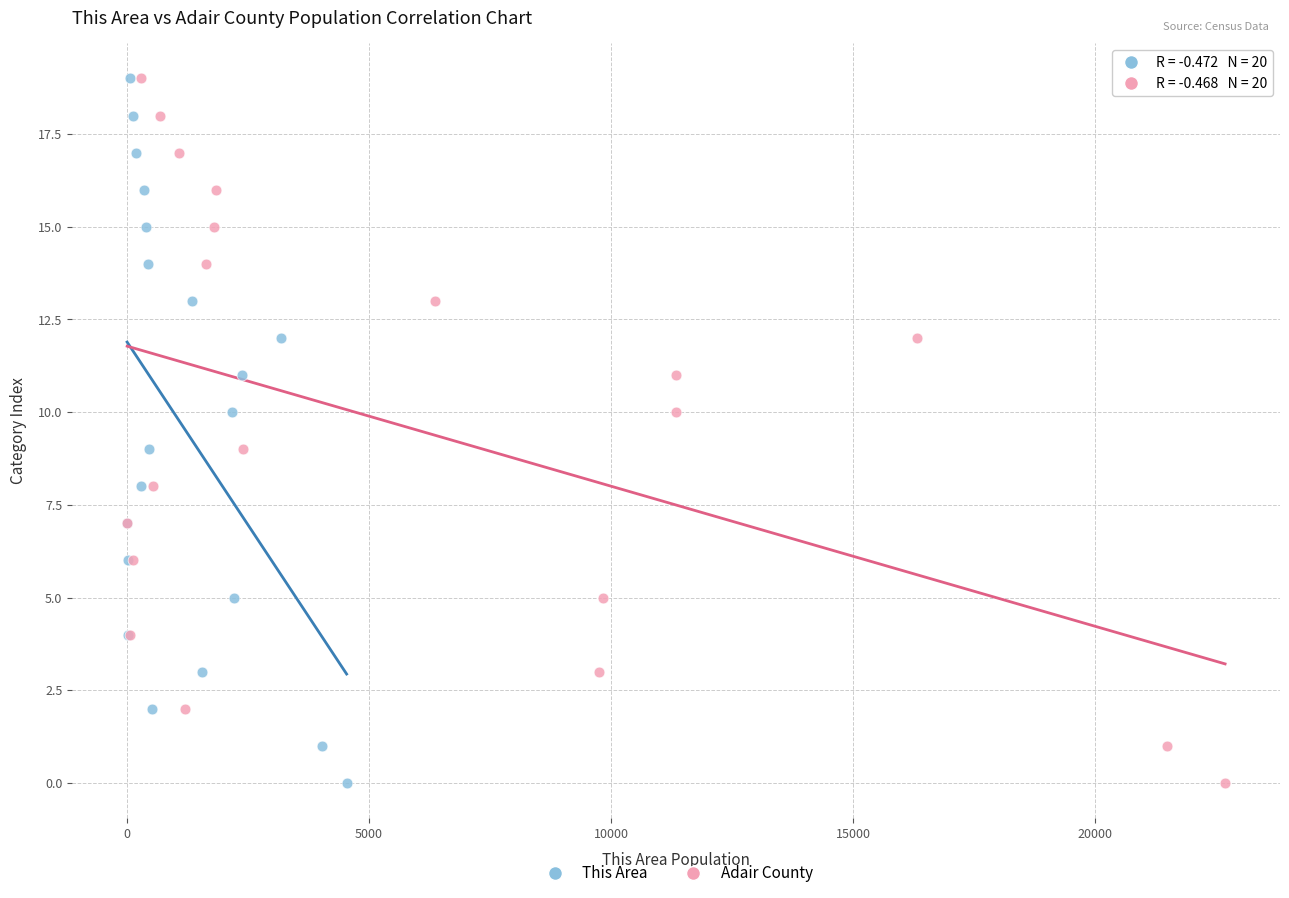

What are all the series names shown in the legend?

This Area, Adair County